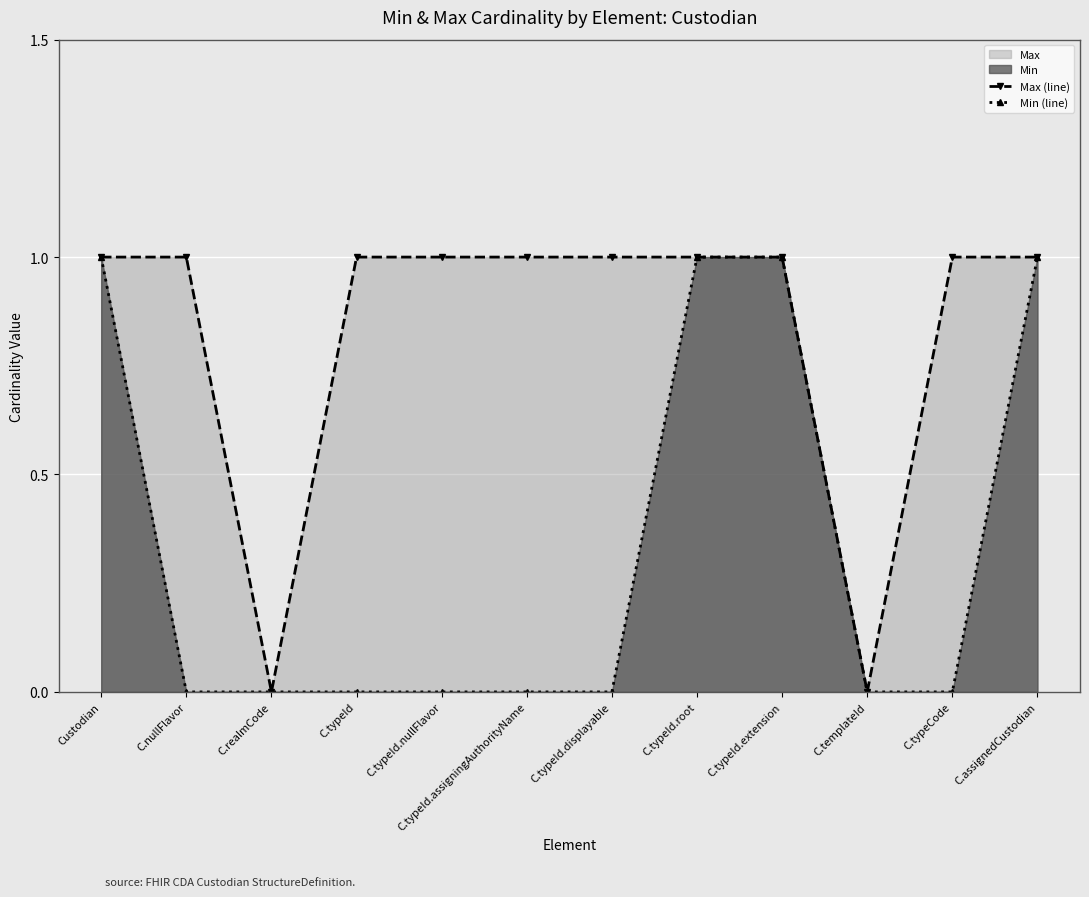

True or false: Min (line) and Max (line) cross at least once.

False